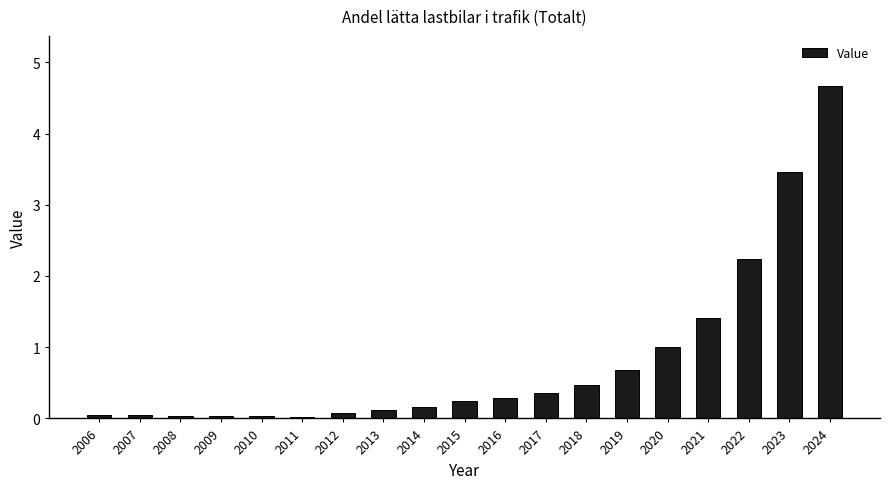

Are the bars horizontal?

No